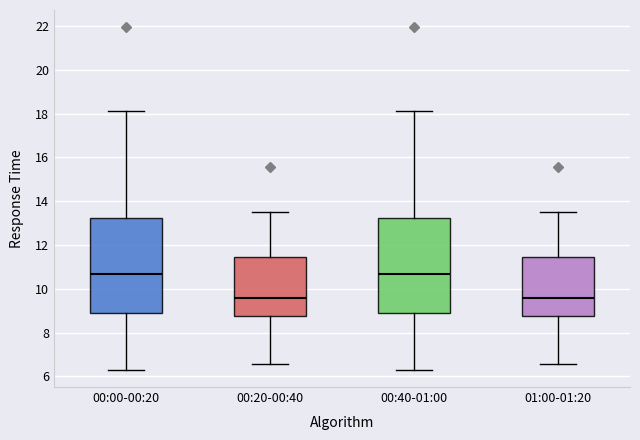

Reading left to right, transcribe this box plot: for each box, give where its median line is, the range the box spans, and where its two whiskers end, as read against the y-axis. The values are not printed on the chart, so give them approximately, as read against the axis.

00:00-00:20: median 10.6, box 8.8 to 13.2, whiskers 6.4 to 18.2
00:20-00:40: median 9.6, box 8.8 to 11.4, whiskers 6.6 to 13.6
00:40-01:00: median 10.6, box 8.8 to 13.2, whiskers 6.4 to 18.2
01:00-01:20: median 9.6, box 8.8 to 11.4, whiskers 6.6 to 13.6